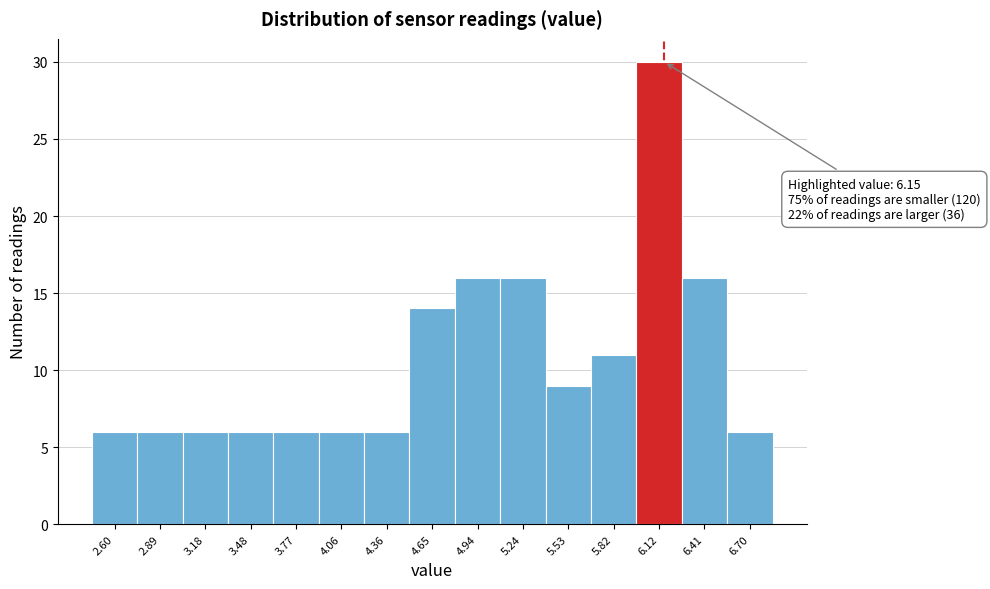

Over which range of the x-axis is the bar tallest?

5.95 to 6.25